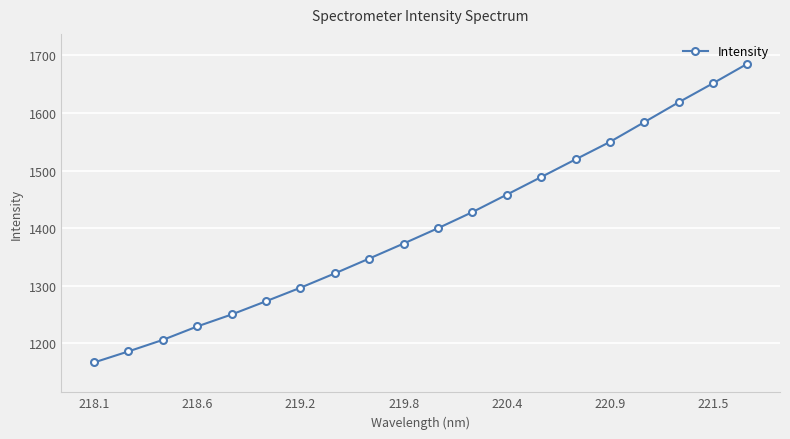

What is the difference between the maximum and minimum values?

518.2